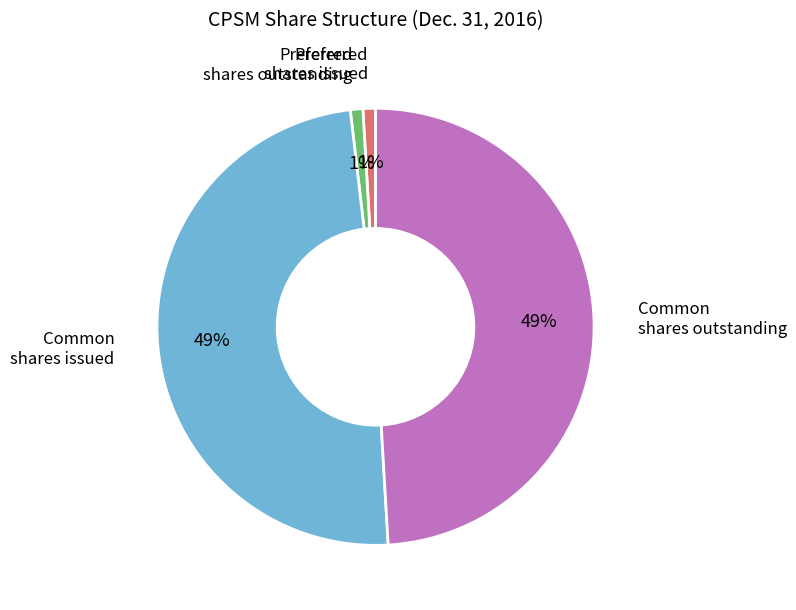

To the nearest percent, what is the average slice percentage?

25%